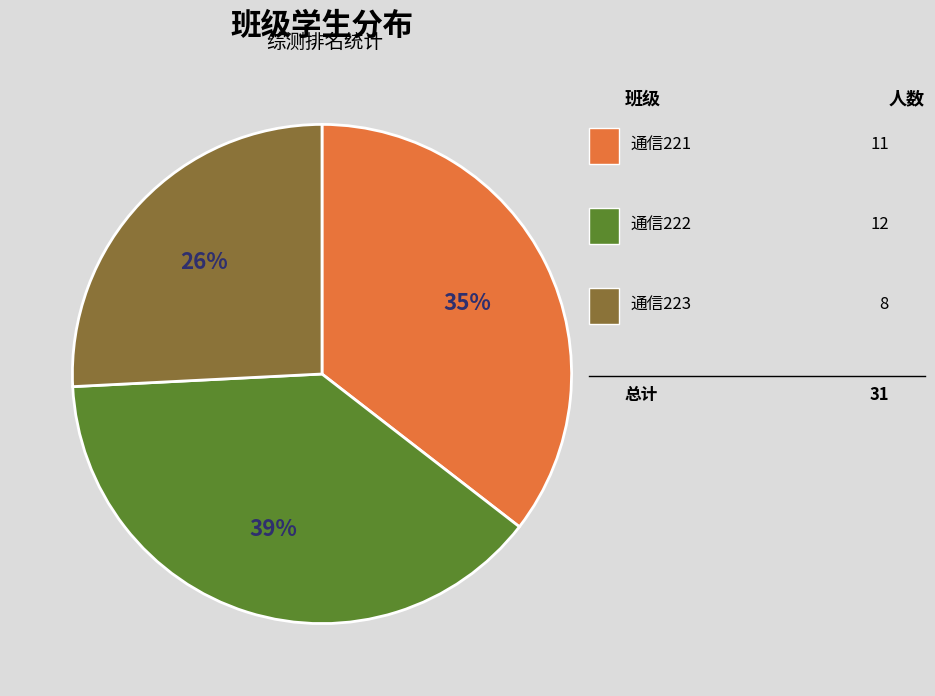

Does any single category account for the majority?

No